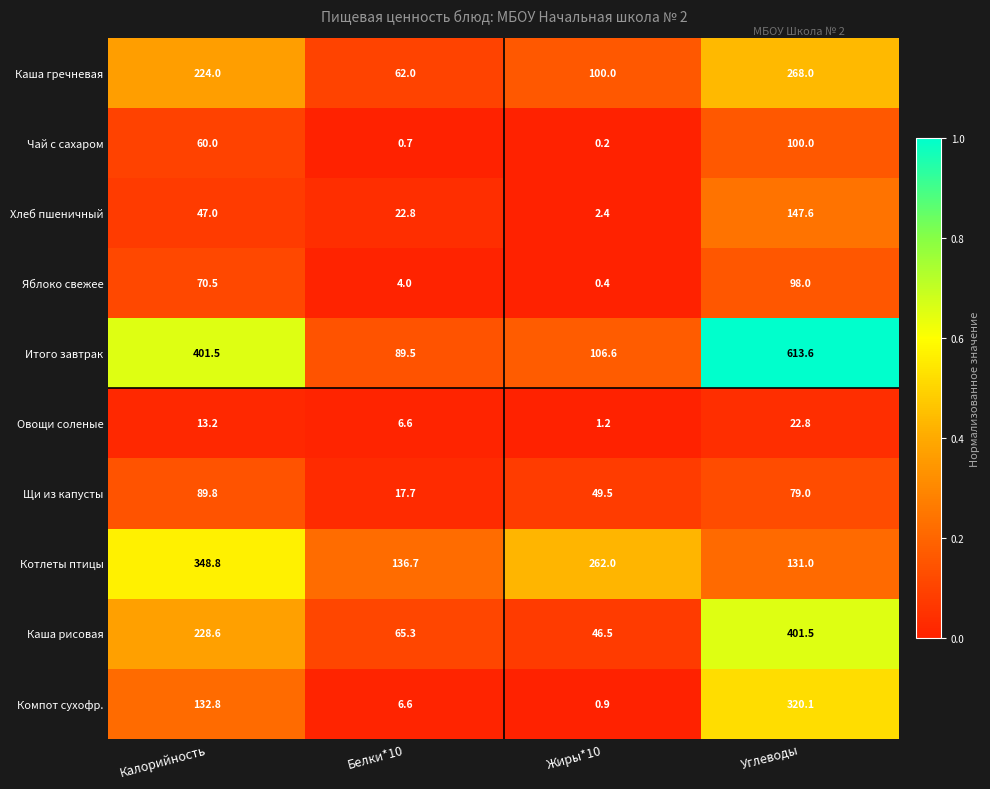

What is the maximum value shown in the chart?

613.6